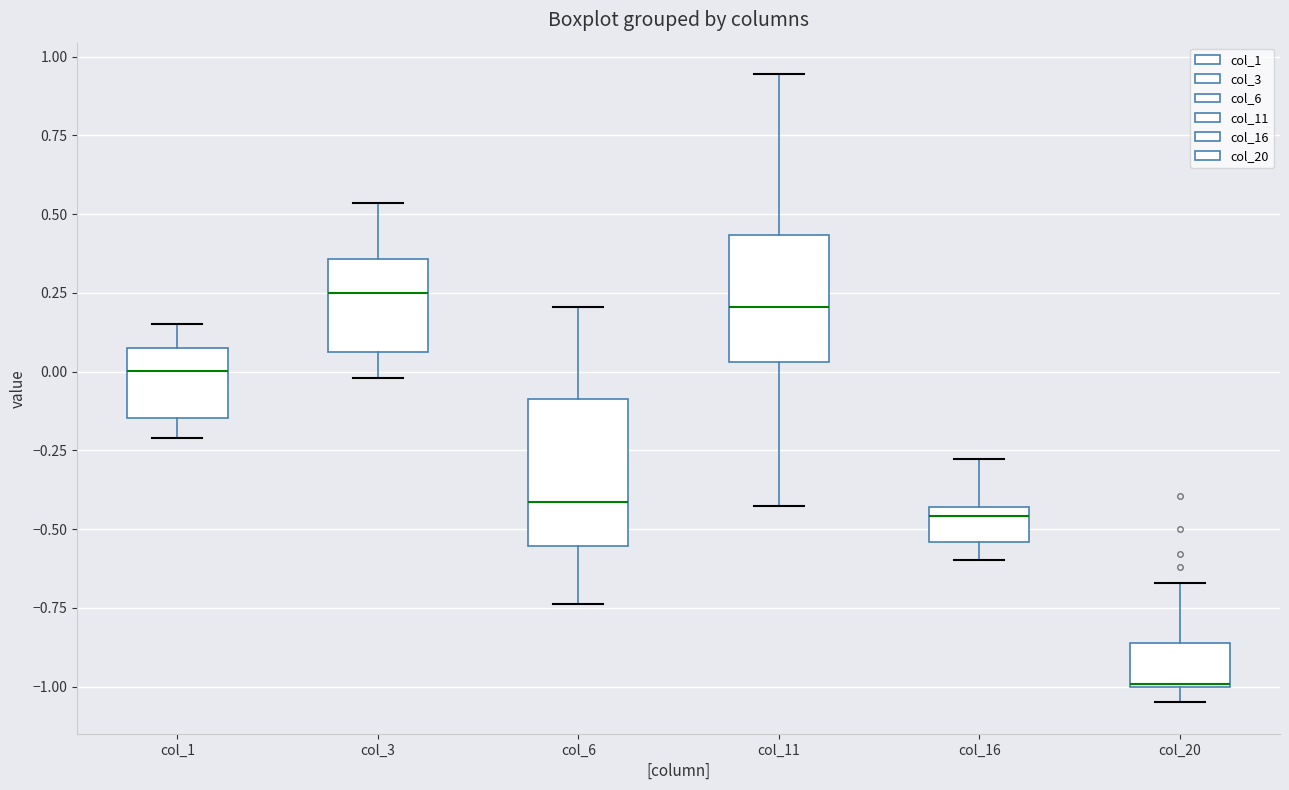

Which box is the tallest, from its lower edge to its upper edge?

col_6